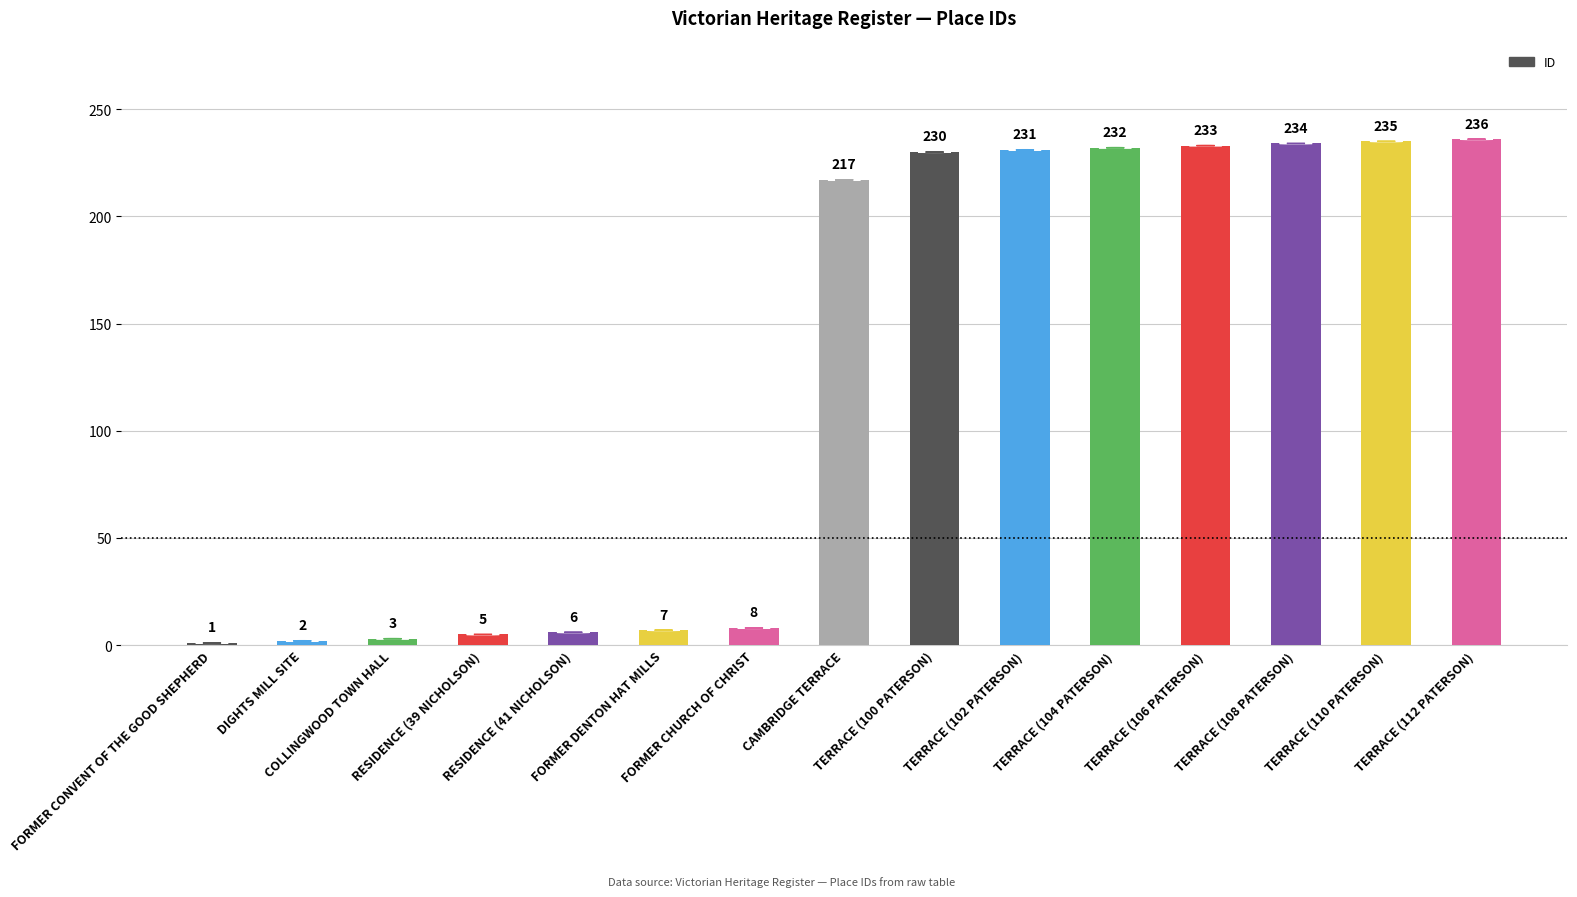

Reading right to left, extract all data points from this chart.

236	235	234	233	232	231	230	217	8	7	6	5	3	2	1